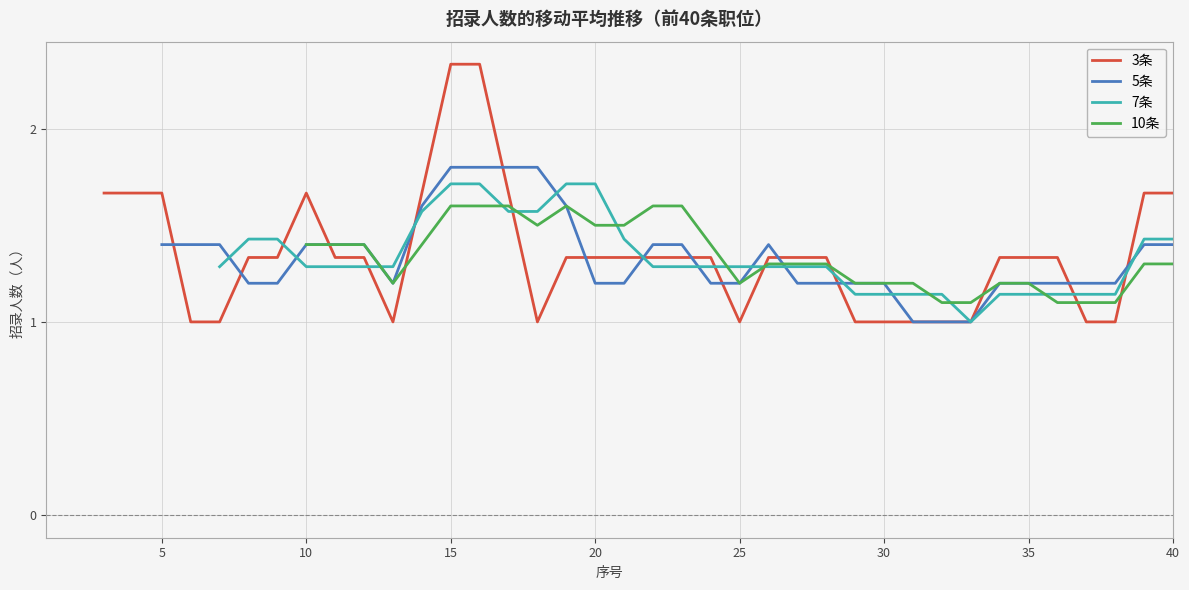

The value of 3条 at 35 is 2.2. True or false?

False